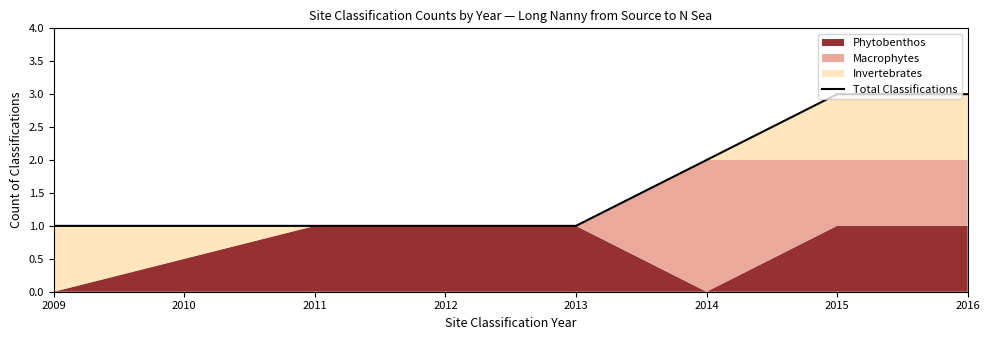

What is the value of the 4th point from the left?

1